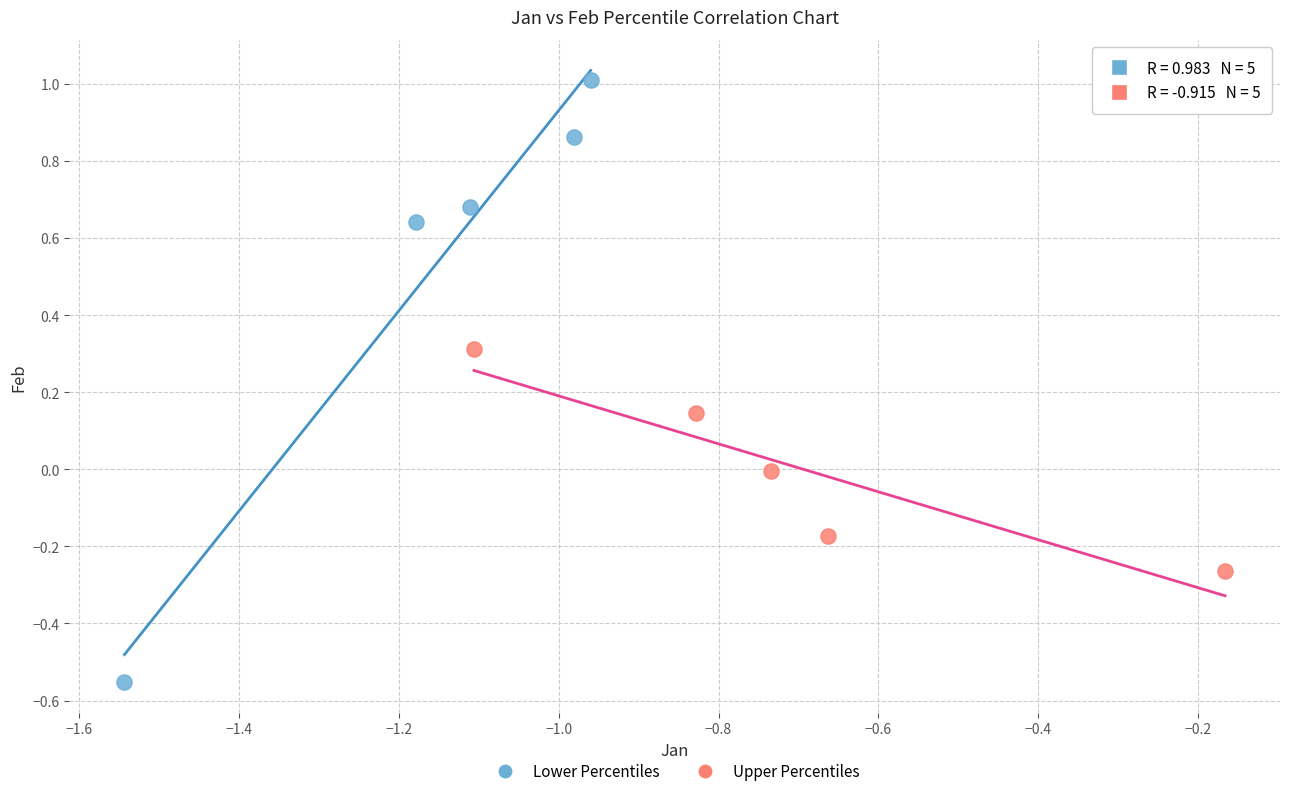

What are all the series names shown in the legend?

Lower Percentiles, Upper Percentiles